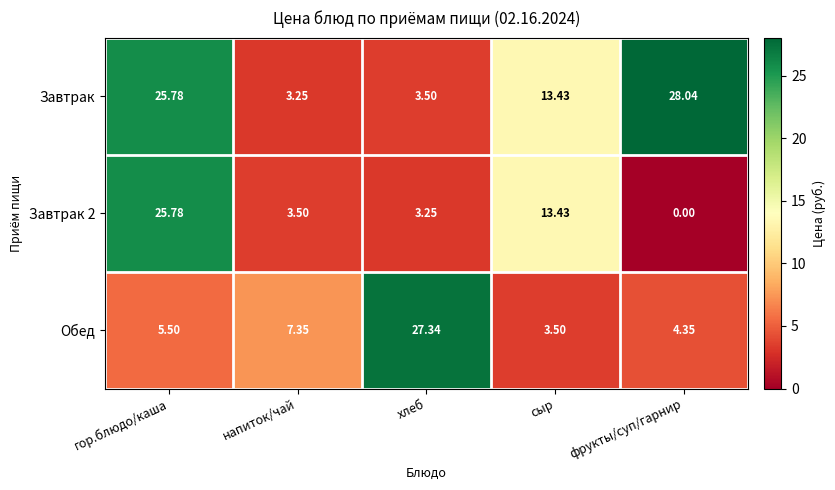

At which label does Обед reach its minimum?

сыр